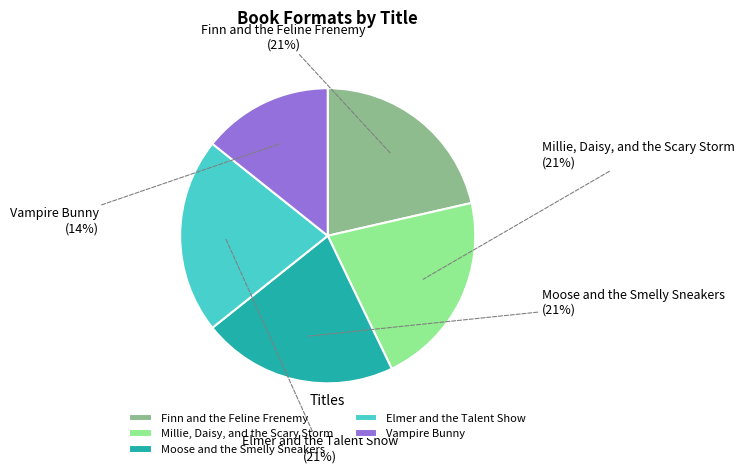

Combined, do Finn and the Feline Frenemy and Elmer and the Talent Show account for over 50%?

No